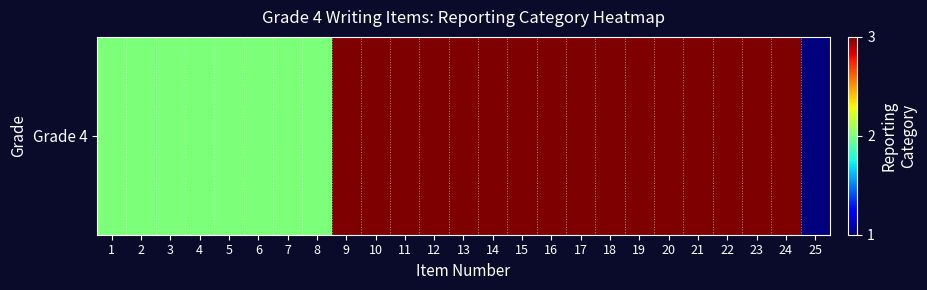

True or false: the data shows 3 at 9.

True